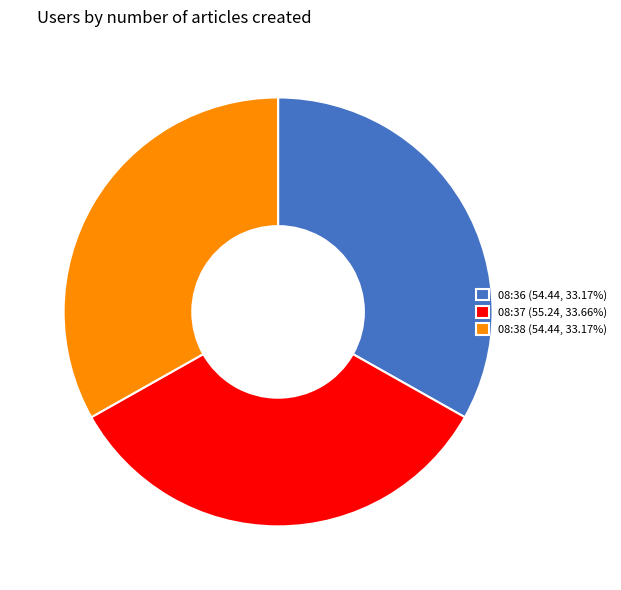

What is the ratio of the value at 08:38 (54.44, 33.17%) to the value at 08:36 (54.44, 33.17%)?

1.0